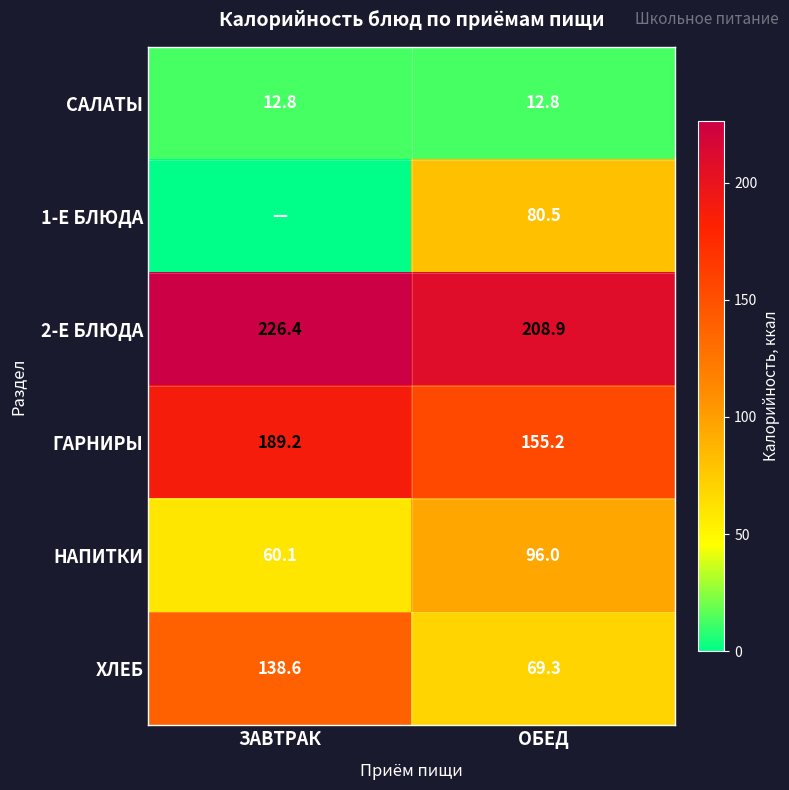

The САЛАТЫ series shows 18.0 at ОБЕД. True or false?

False